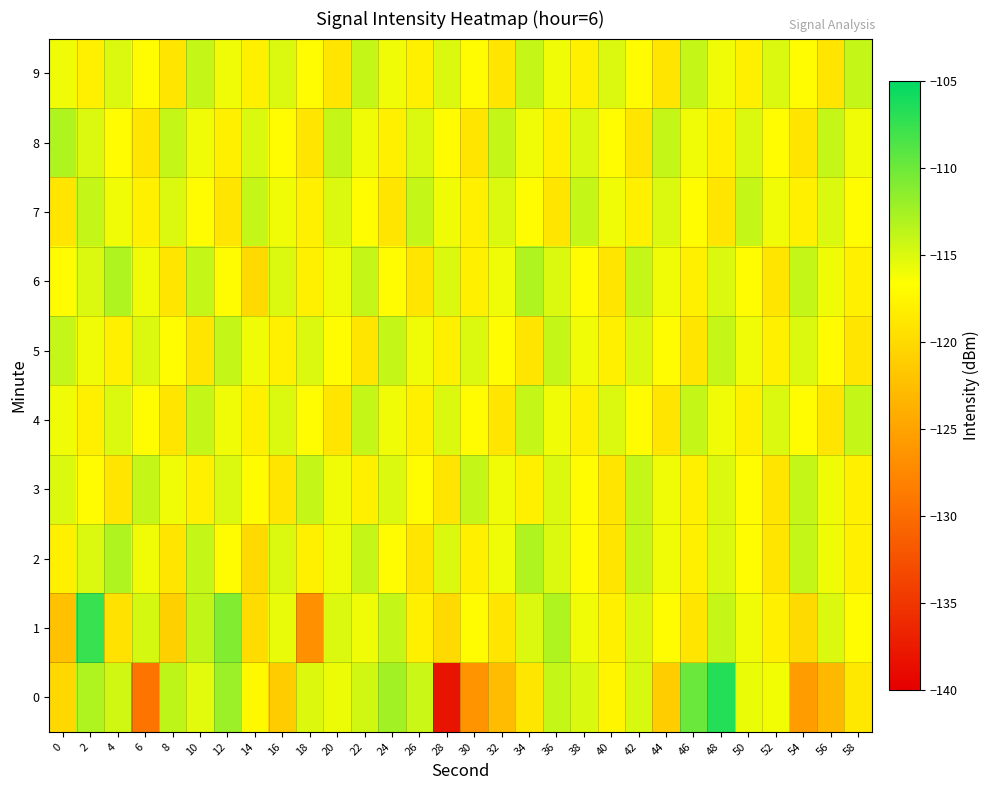

Rank the series by their maximum value, from highest to lowest.

0, 1, 2, 6, 8, 3, 4, 5, 7, 9